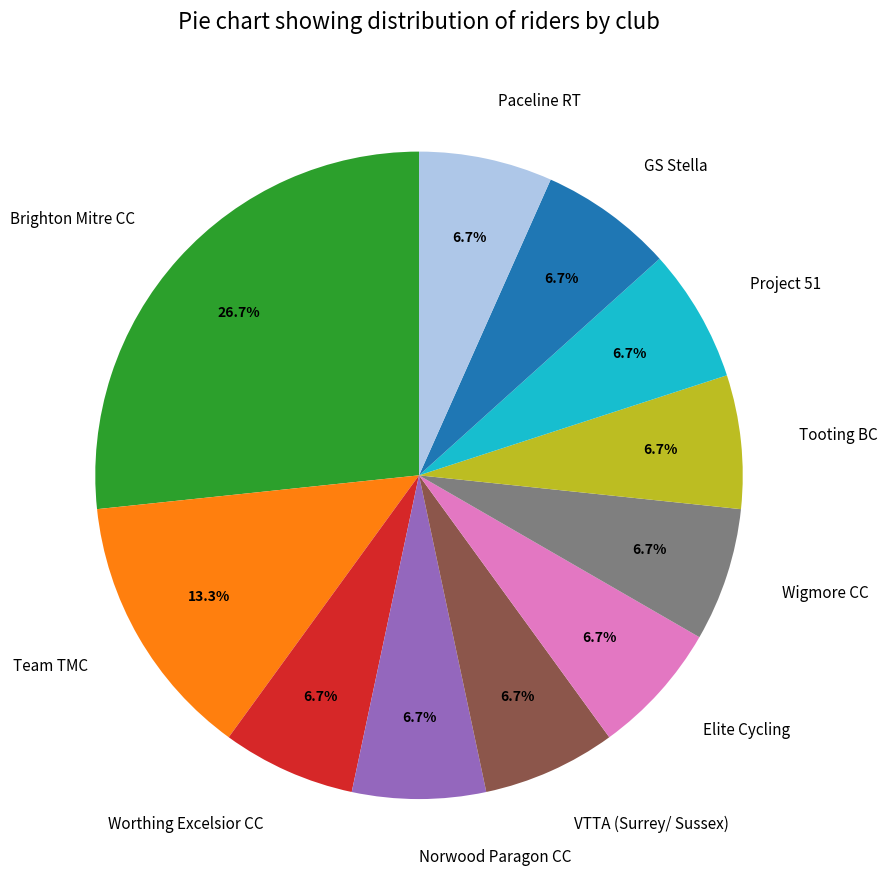

How many slices are in this pie chart?

11